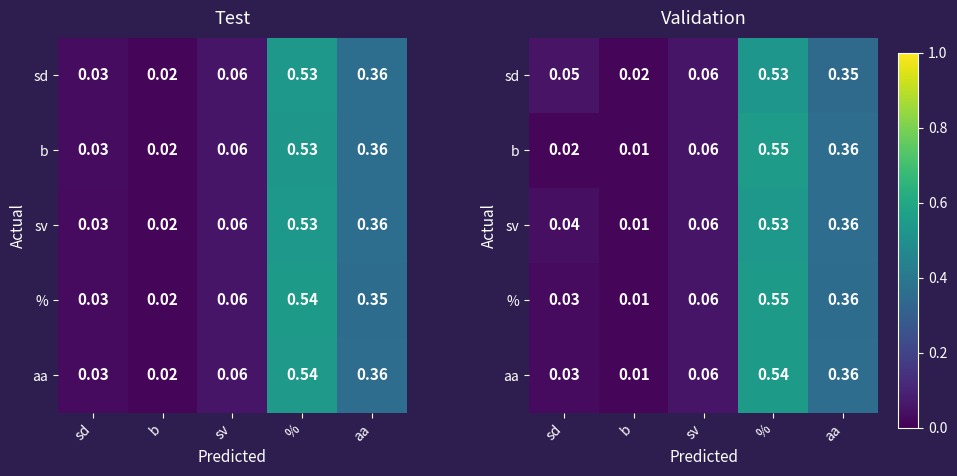

What is the approximate value of aa at sv?

0.1